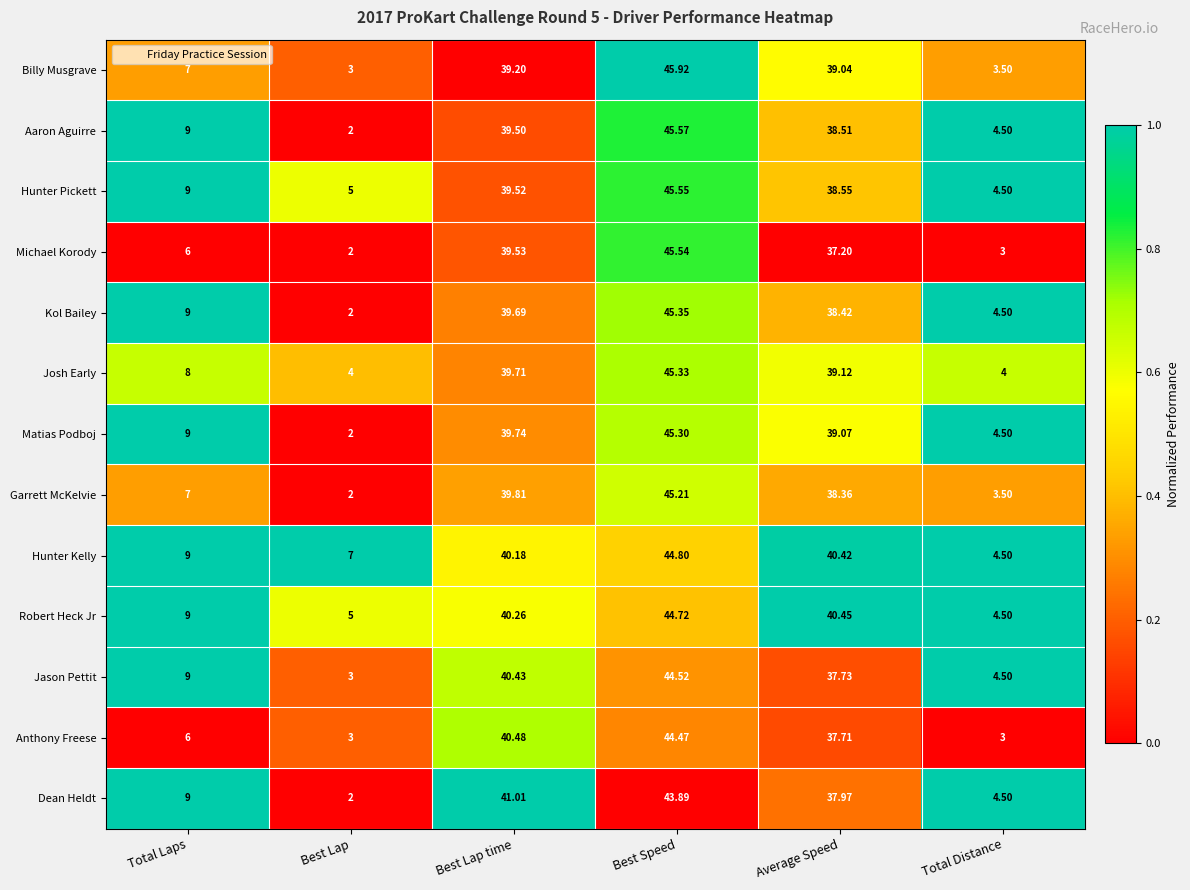

At which label does Aaron Aguirre first exceed 38?

Best Lap time